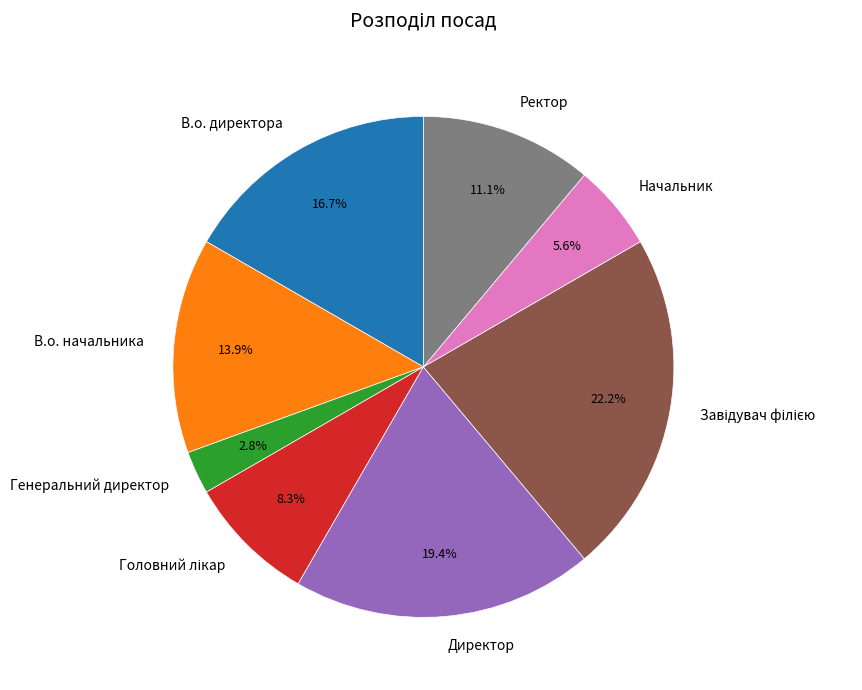

Combined, do Директор and В.о. начальника account for over 50%?

No